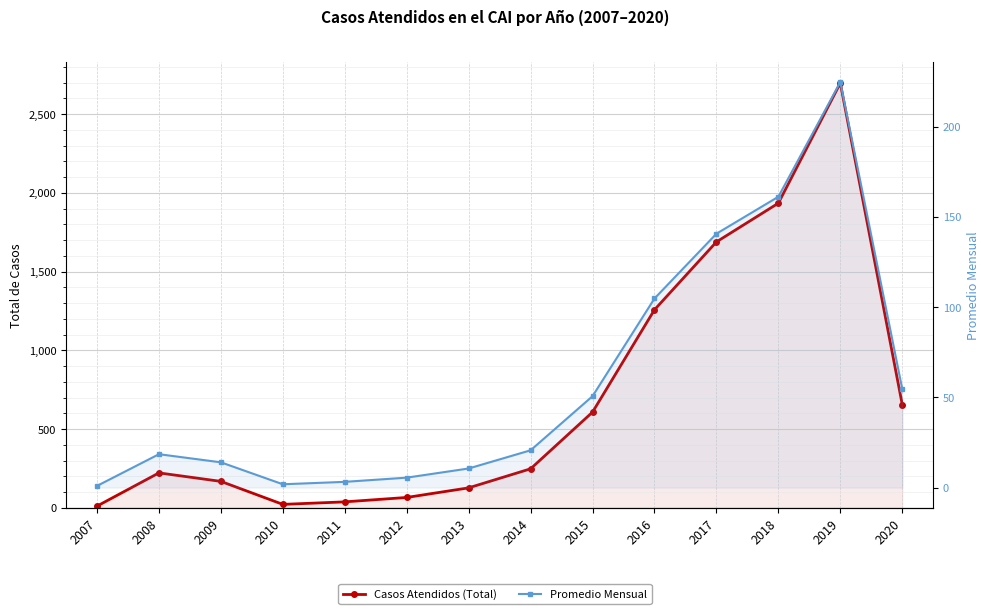

The value of Casos Atendidos (Total) at 2017 is 2980.8. True or false?

False